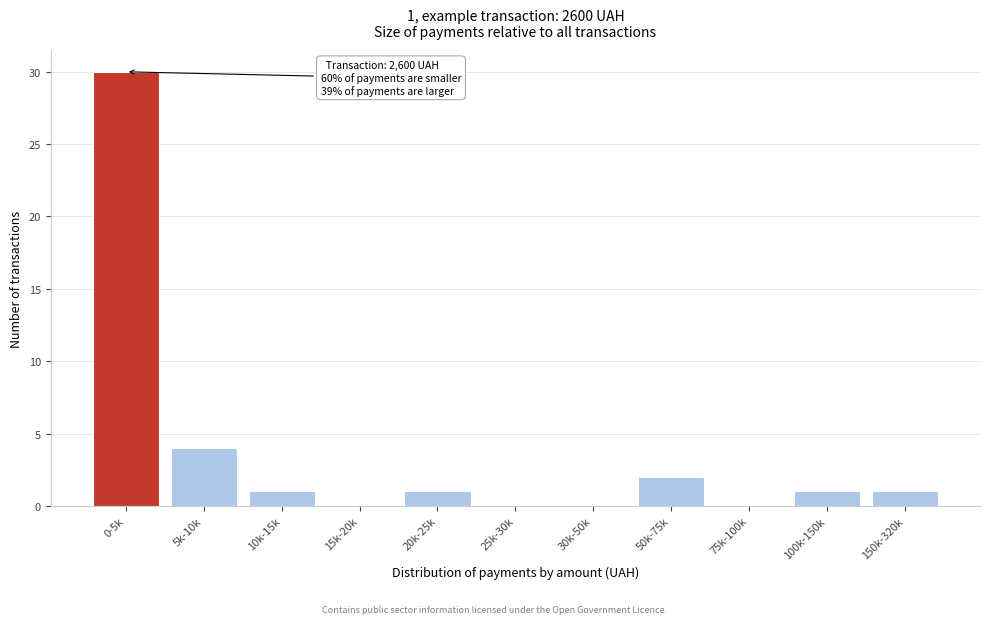

Reading left to right, what are all the values shown in this chart?

0-5k=30	5k-10k=4	10k-15k=1	15k-20k=0	20k-25k=1	25k-30k=0	30k-50k=0	50k-75k=2	75k-100k=0	100k-150k=1	150k-320k=1